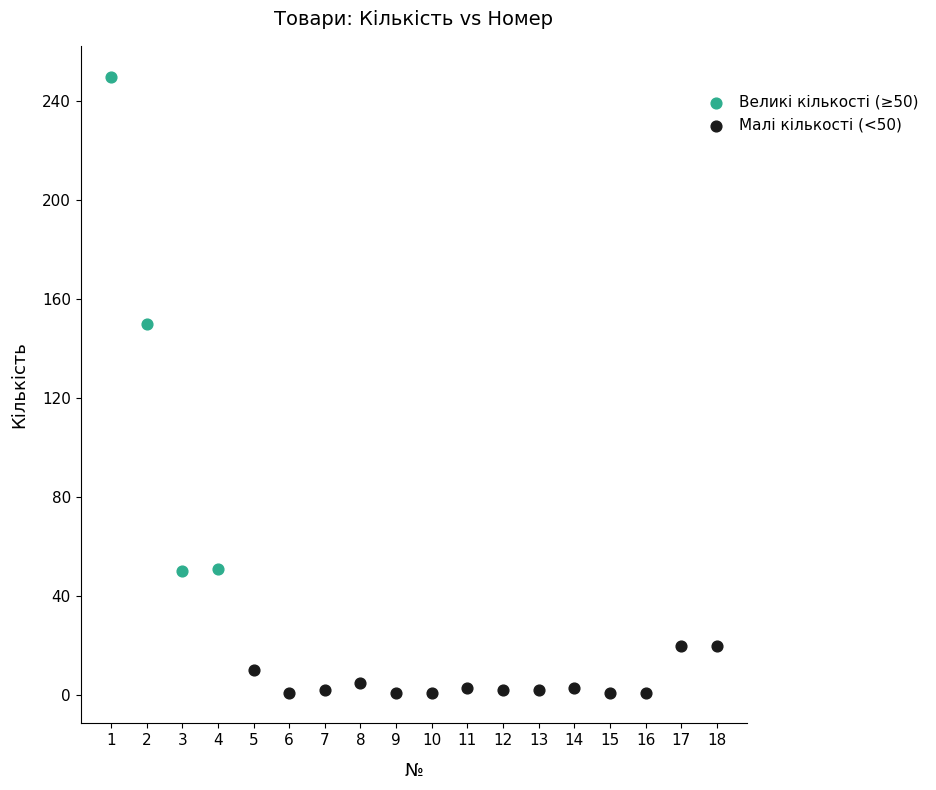

Which series contains the highest Y value?

Великі кількості (≥50)